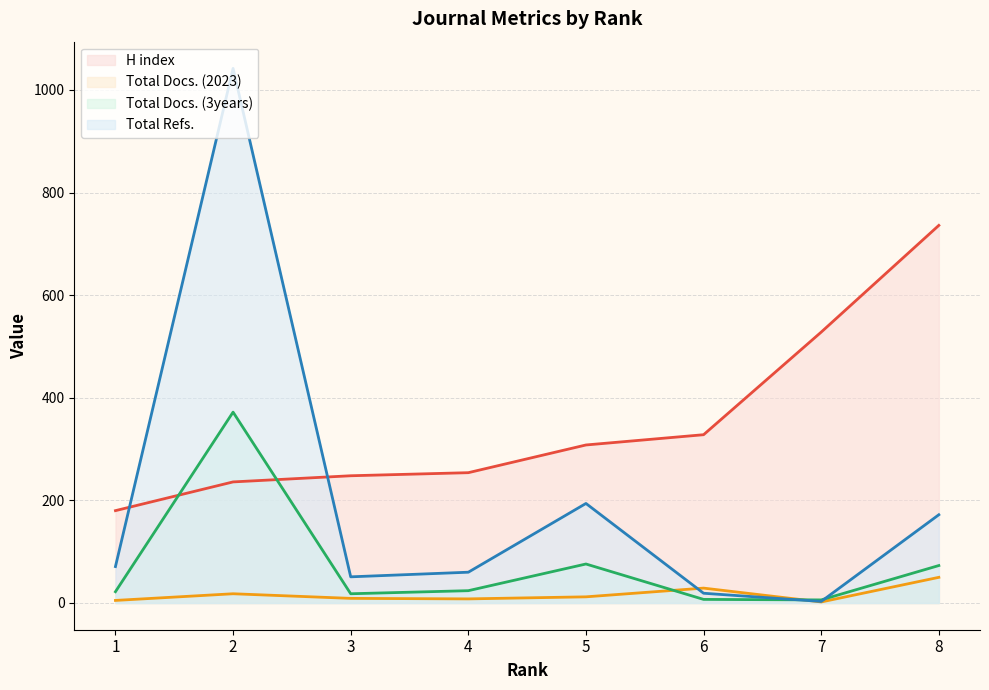

The H index series shows 180 at 8. True or false?

False